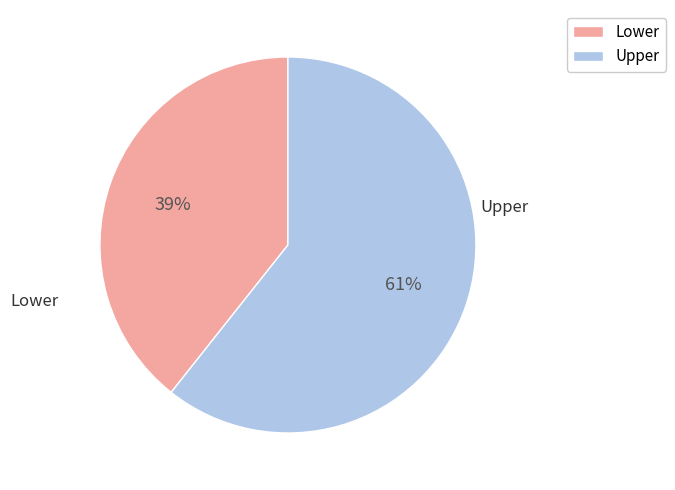

Do Lower and Upper together represent more than half of the pie?

Yes